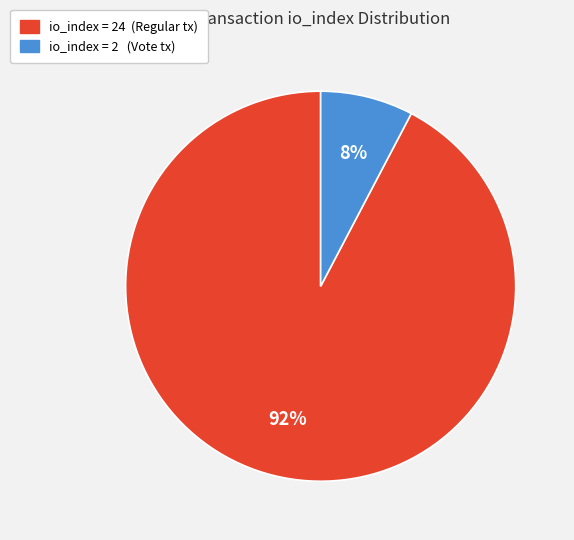

To the nearest percent, what is the average slice percentage?

50%